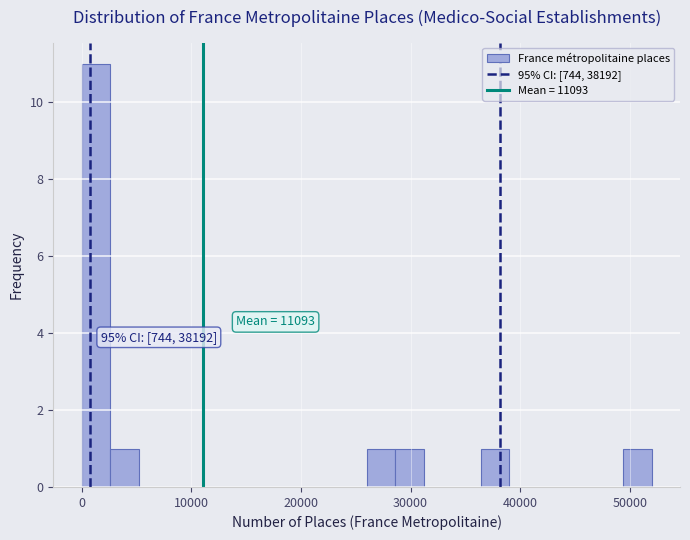

Read against the x-axis, roughly where is the centre of the tallest bar?

1000